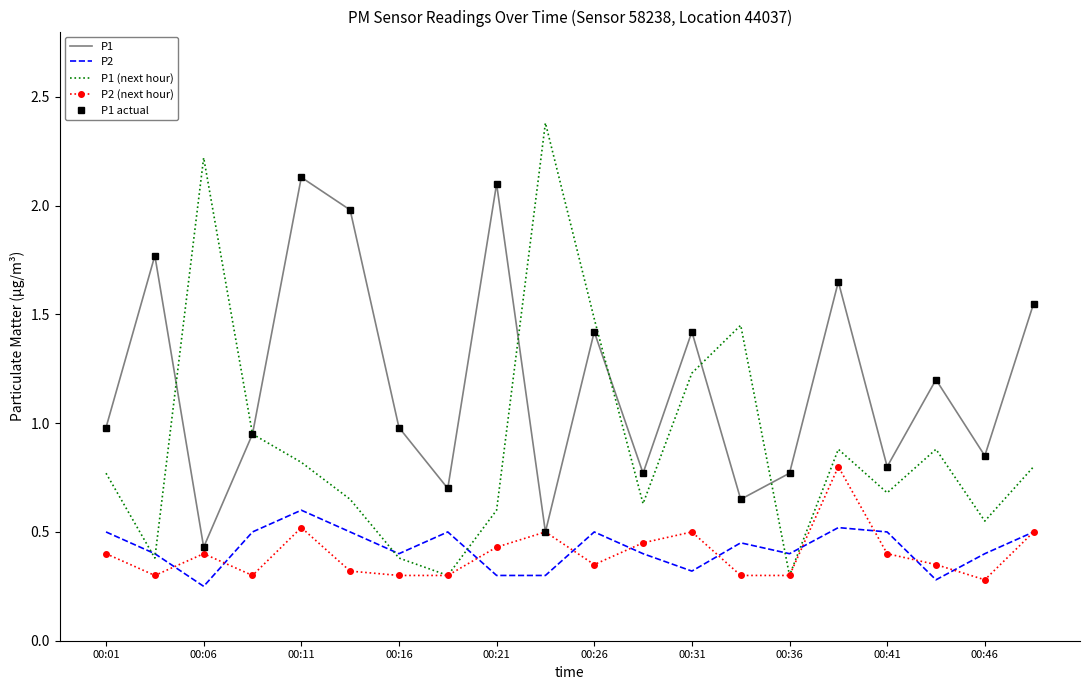

True or false: P2 (next hour) and P1 (next hour) cross at least once.

False